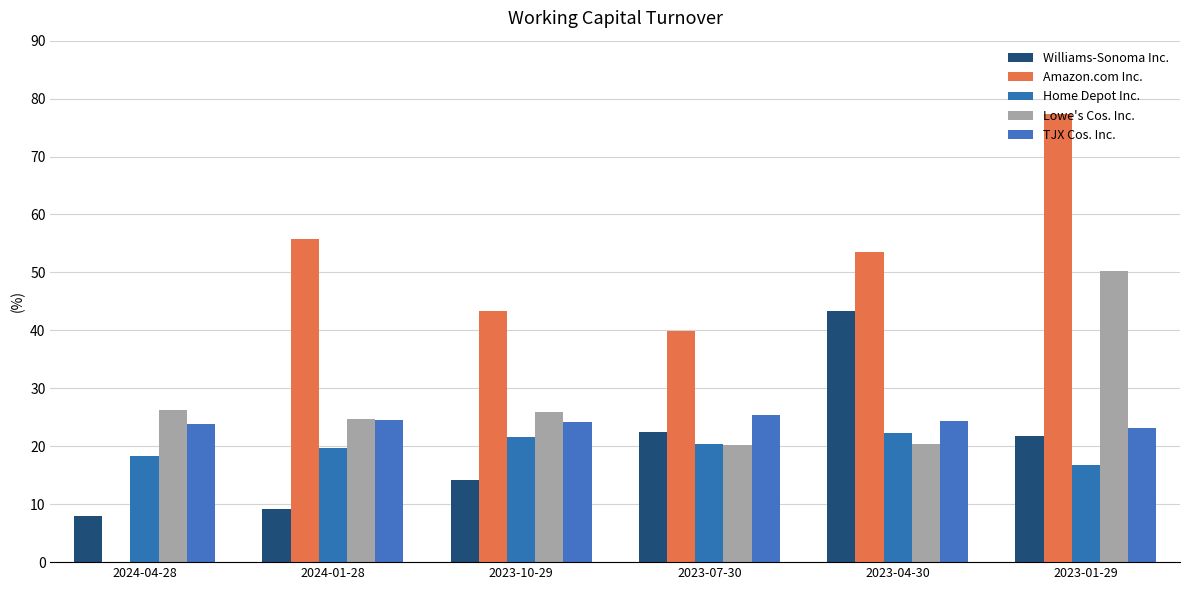

Is it true that Amazon.com Inc. equals 31.7 at 2023-01-29?

False